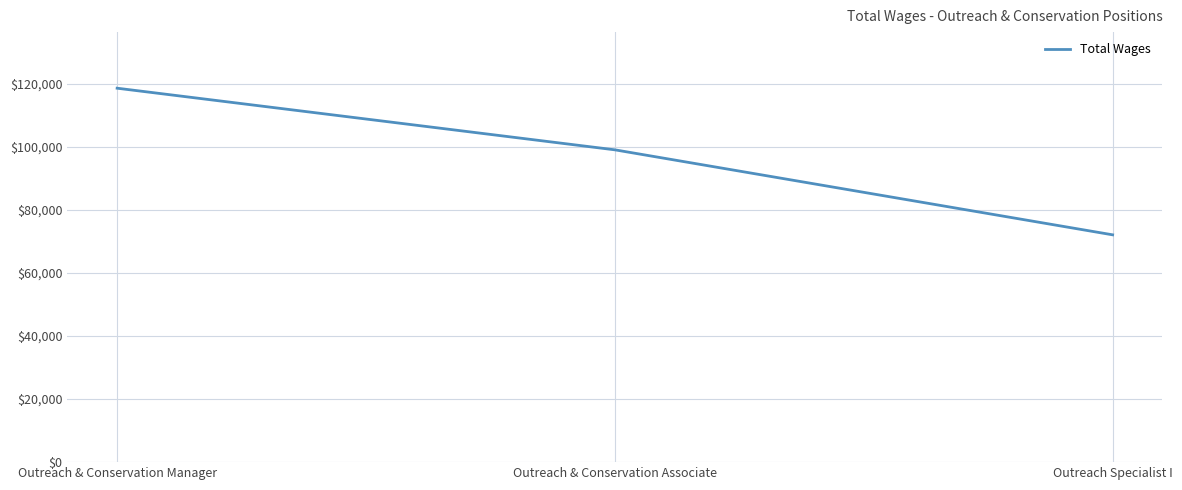

List the labels in order of value, largest first.

Outreach & Conservation Manager, Outreach & Conservation Associate, Outreach Specialist I